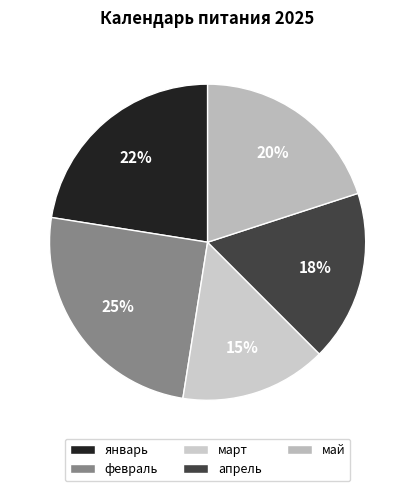

Is it true that апрель is 18% of the pie?

True